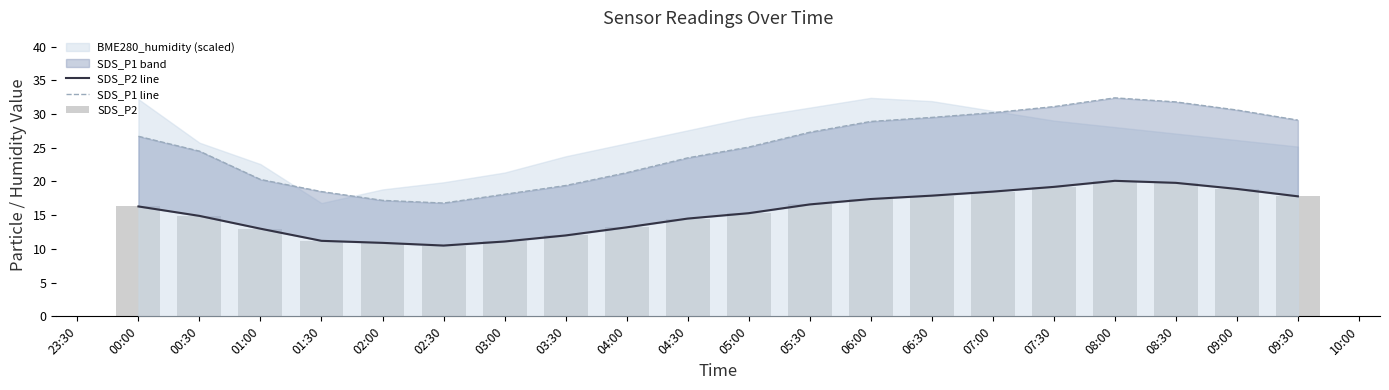

What is the value of the SDS_P2 line bar at the 5th from the left?

10.9